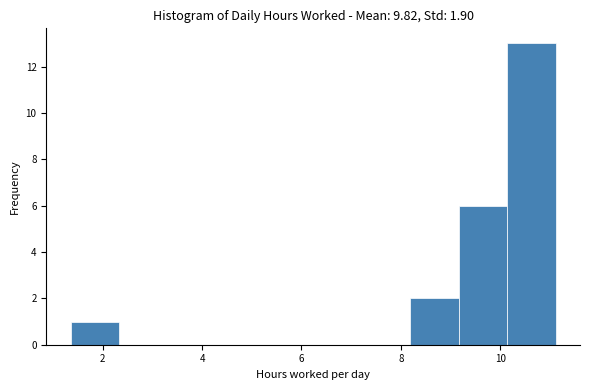

How tall is the bar that spans 9.2 to 10.2 on the x-axis? Neither the bar edges nor the heights are printed on the chart, so give them approximately, as read against the axes.

6